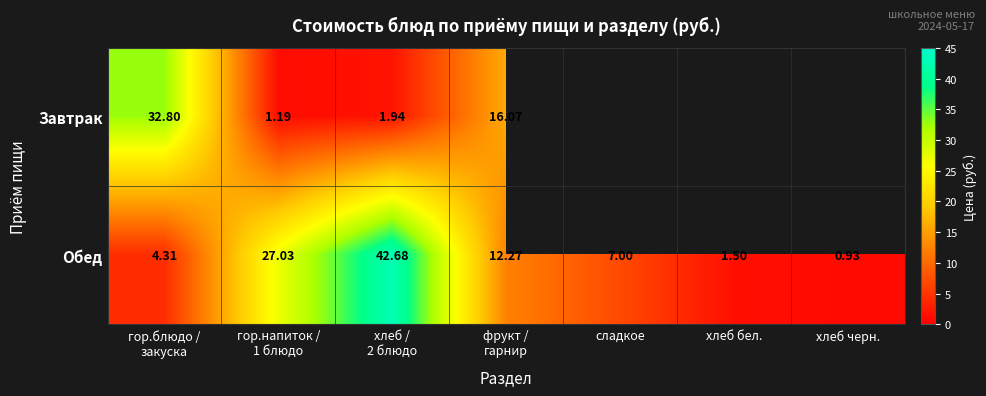

Which category has the lowest value in the Обед series?

хлеб черн.